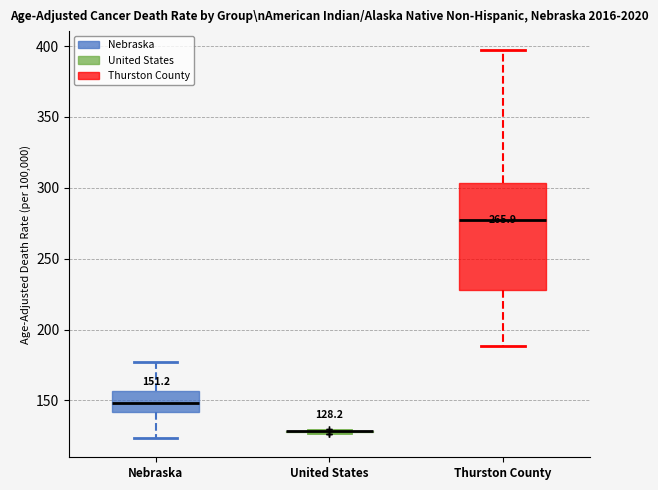

Which box is the tallest, from its lower edge to its upper edge?

Thurston County